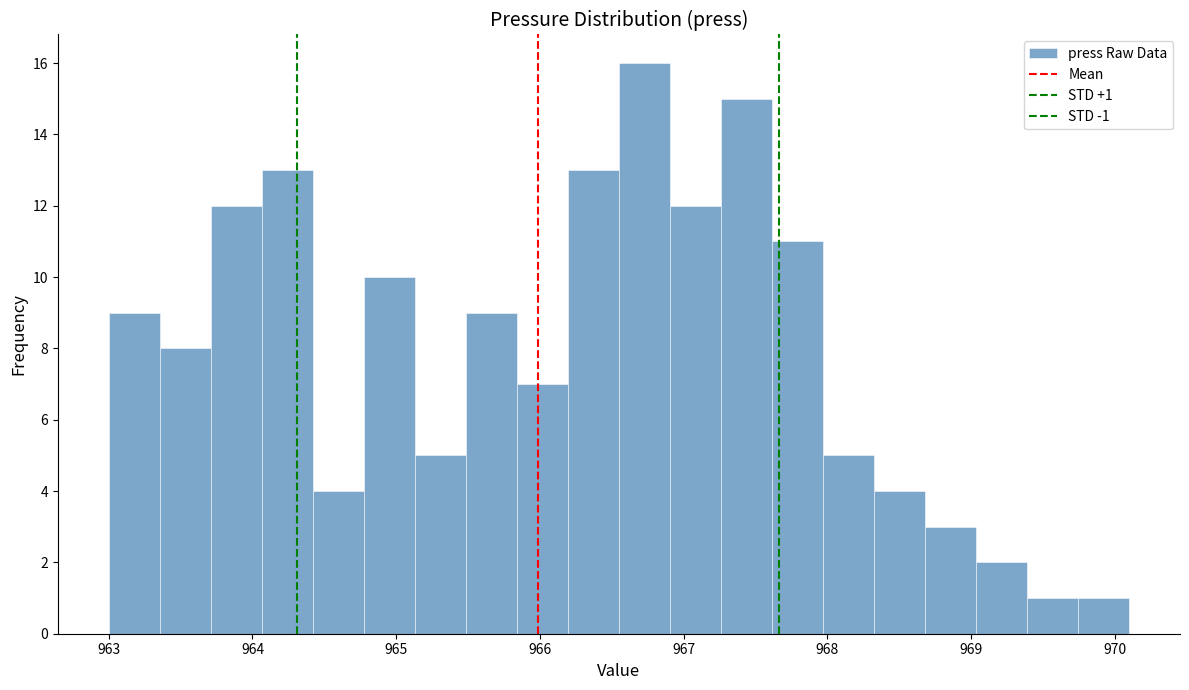

Around what value on the x-axis is the tallest bar? Give the approximate position of its centre, as read against the axis.

966.7